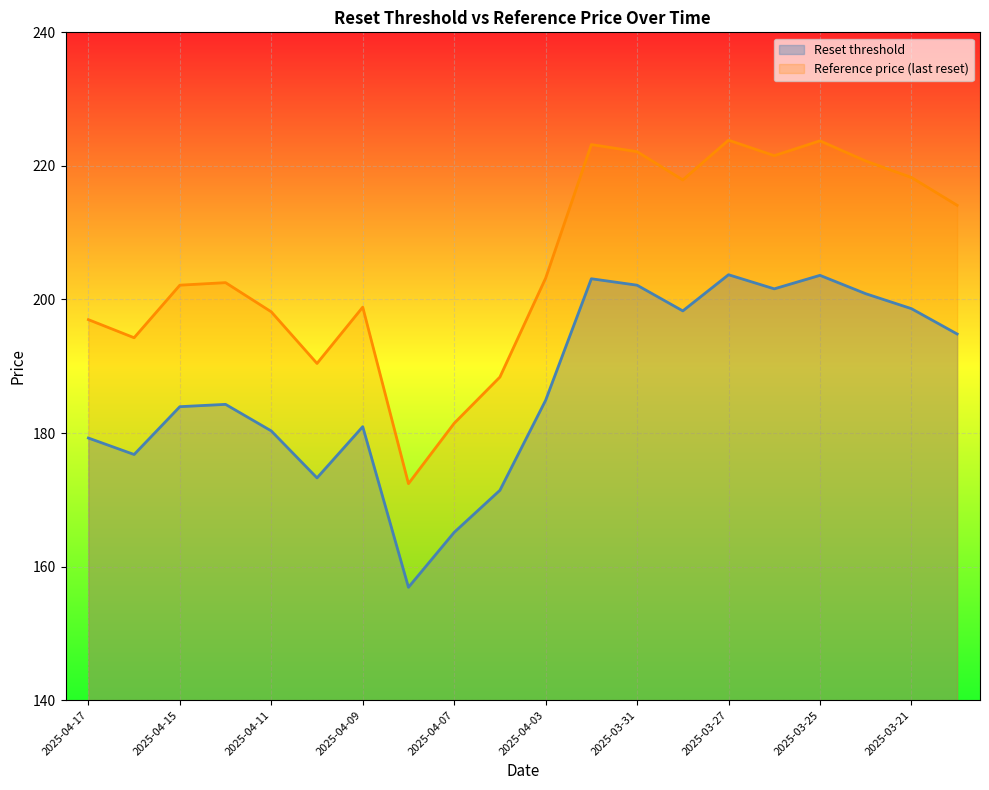

Which series has the largest total across all categories?

Reference price (last reset)